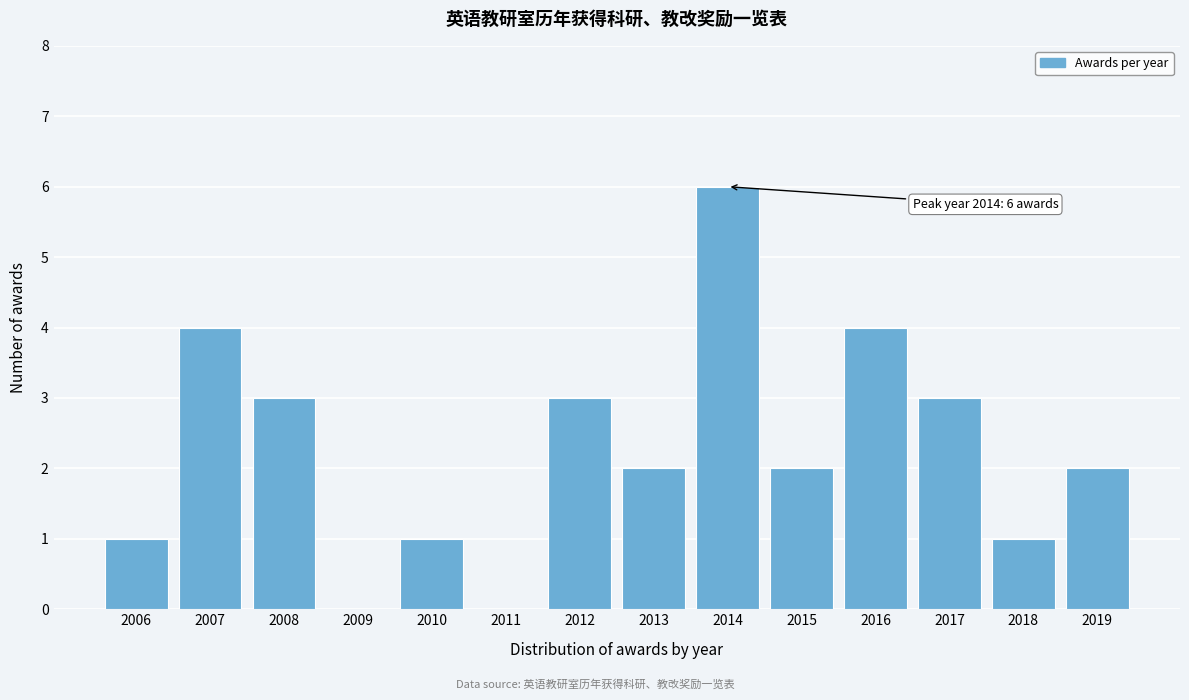

Reading left to right, extract all data points from this chart.

2006=1	2007=4	2008=3	2009=0	2010=1	2011=0	2012=3	2013=2	2014=6	2015=2	2016=4	2017=3	2018=1	2019=2